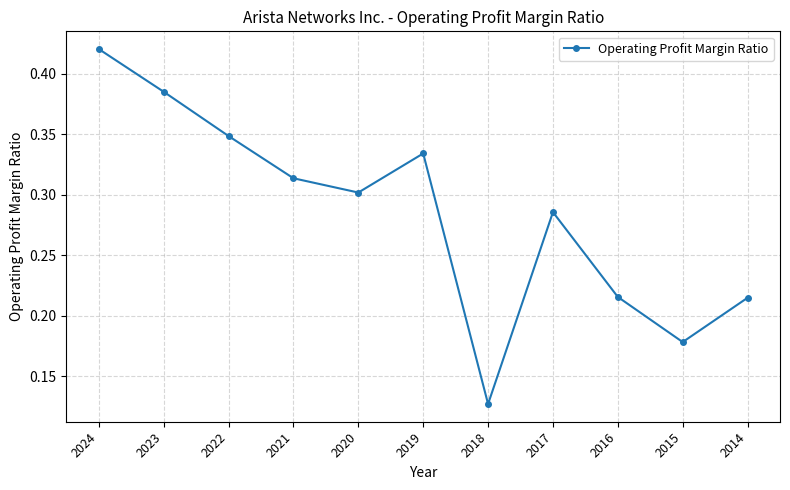

At which label is the value closest to 0?

2018